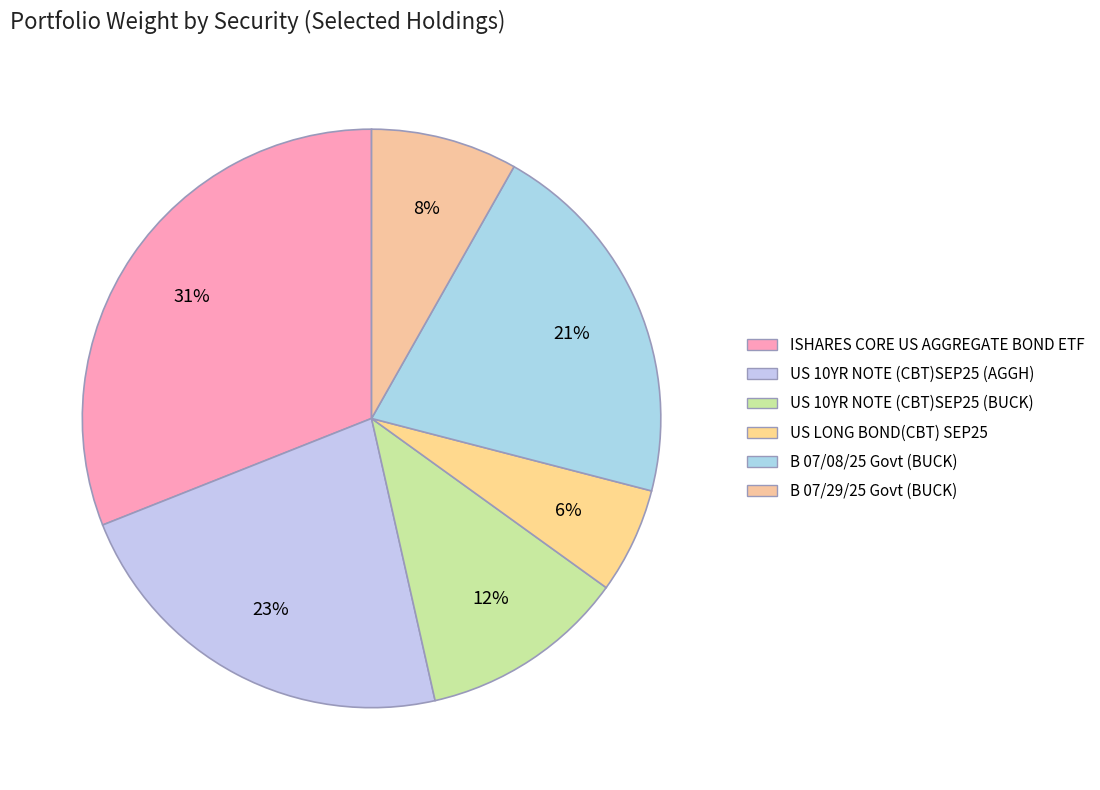

Combined, what portion of the pie is ISHARES CORE US AGGREGATE BOND ETF and US LONG BOND(CBT) SEP25?

36.9%